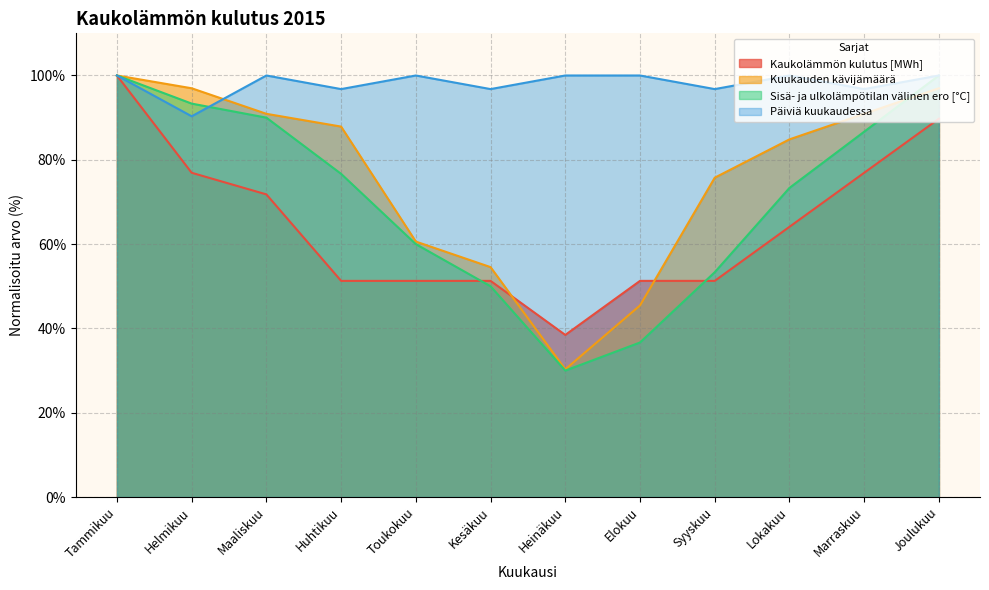

How many categories are shown in the chart?

12